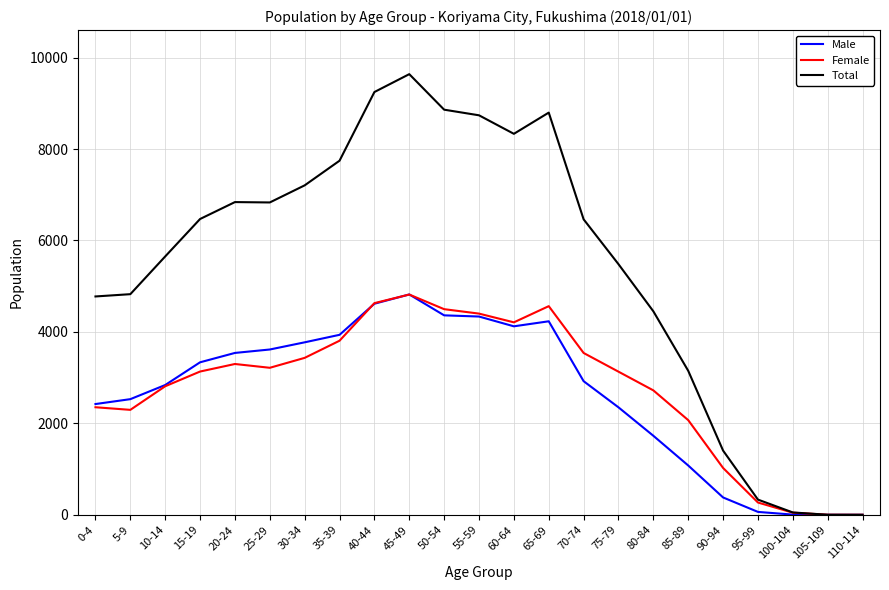

How many interior local peaks does the Female series have?

3